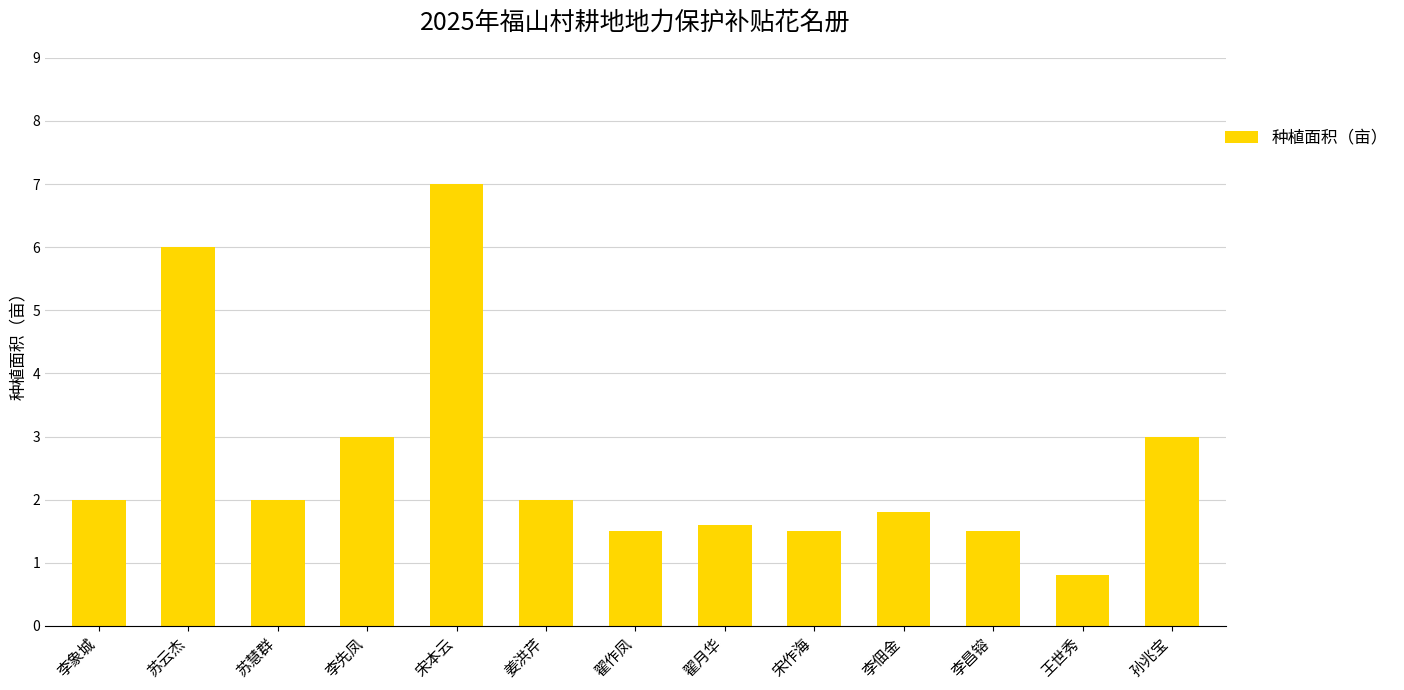

What is the change in value from 李先凤 to 翟作凤?

-1.5